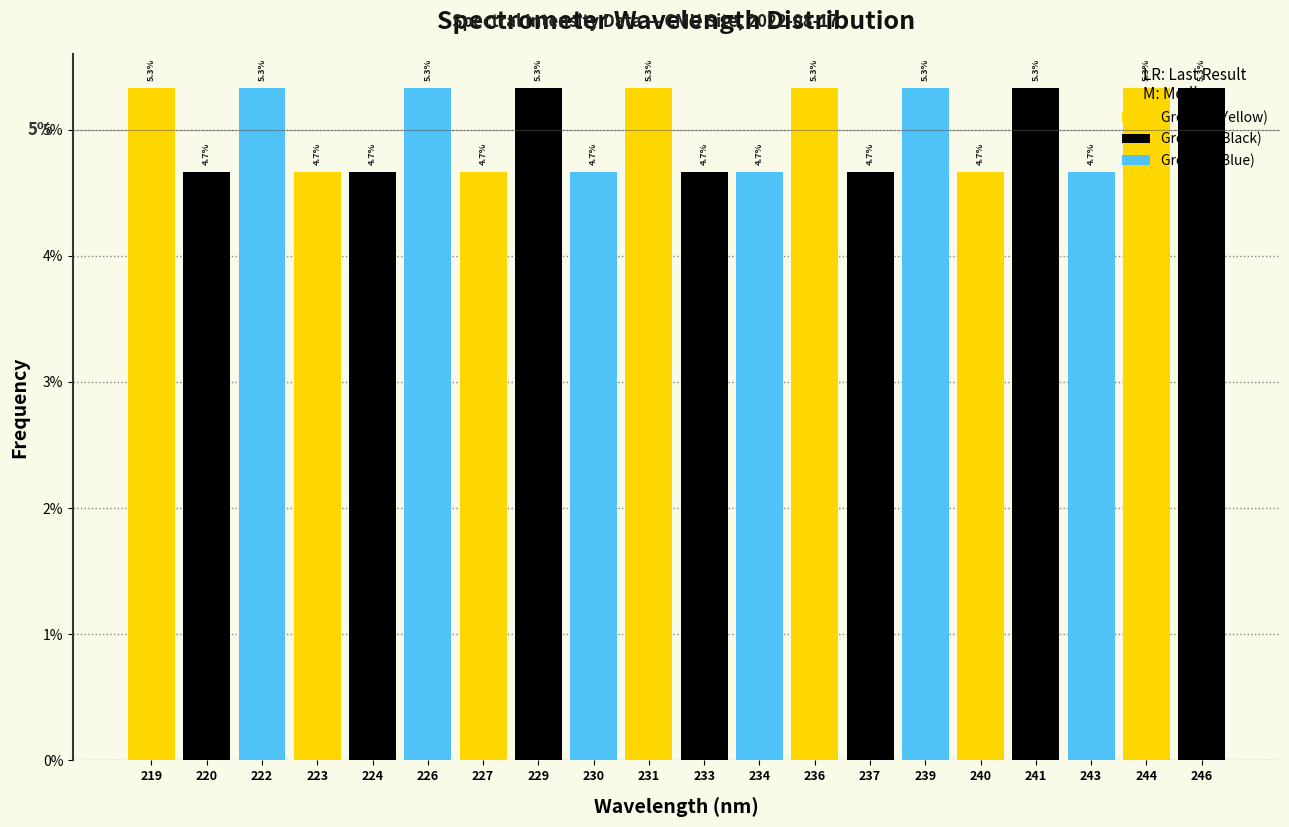

What is the minimum value shown in the chart?

4.7